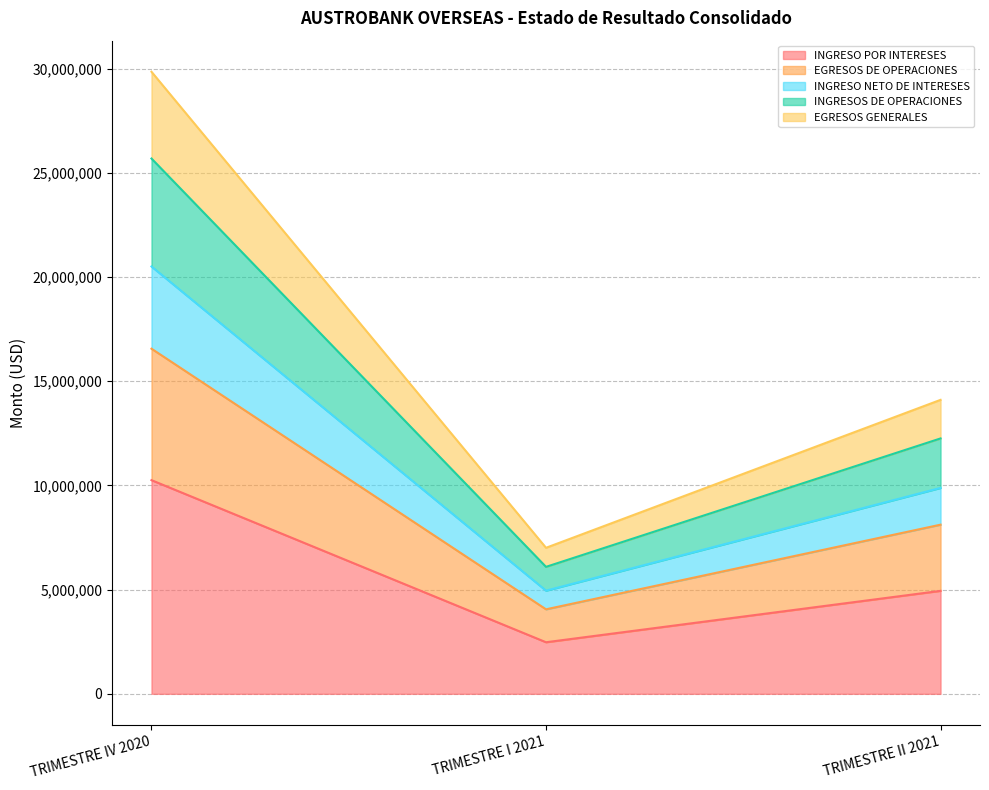

The value of INGRESO POR INTERESES at TRIMESTRE II 2021 is 7769901.7. True or false?

False